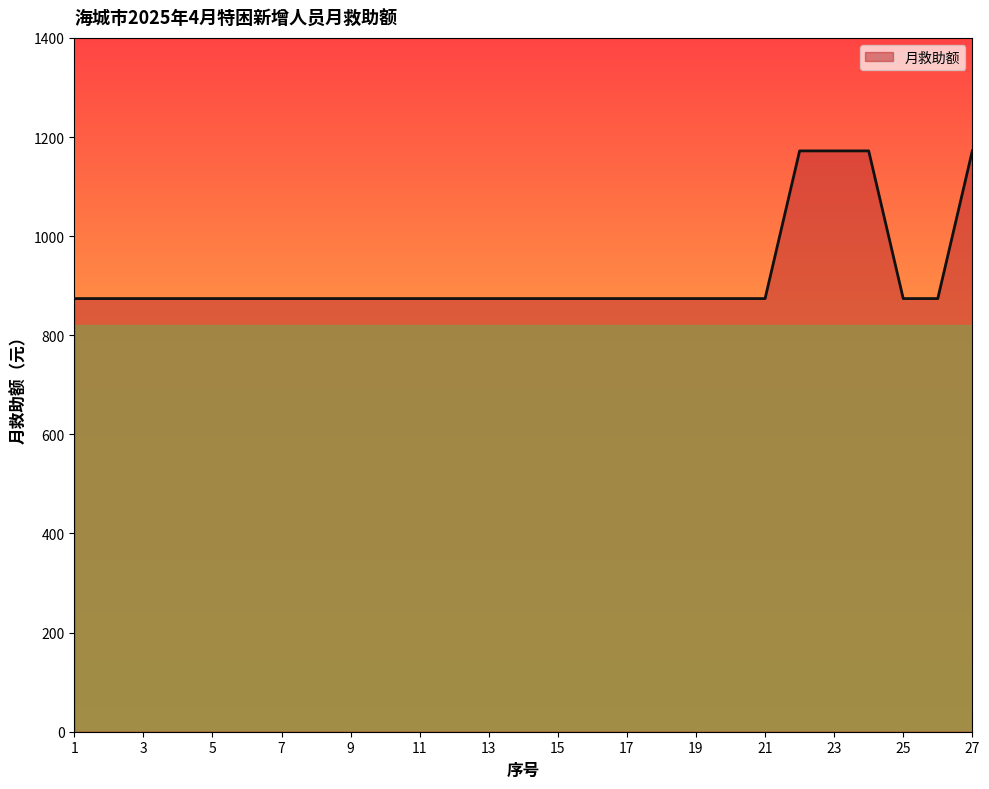

What is the smallest value displayed?

874